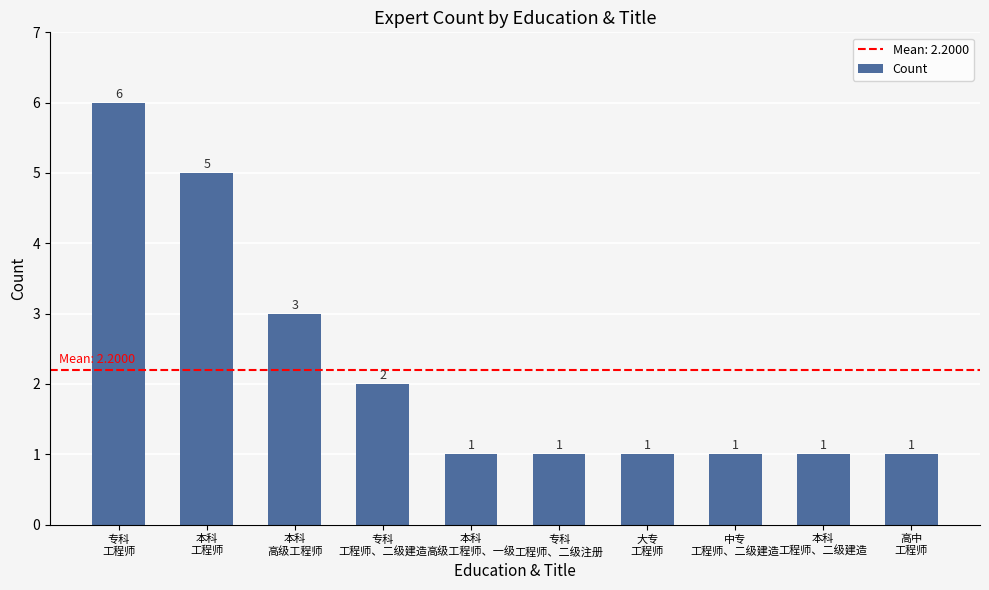

Reading right to left, list all the values displayed in this chart.

高中
工程师=1	本科
工程师、二级建造=1	中专
工程师、二级建造=1	大专
工程师=1	专科
工程师、二级注册=1	本科
高级工程师、一级=1	专科
工程师、二级建造=2	本科
高级工程师=3	本科
工程师=5	专科
工程师=6